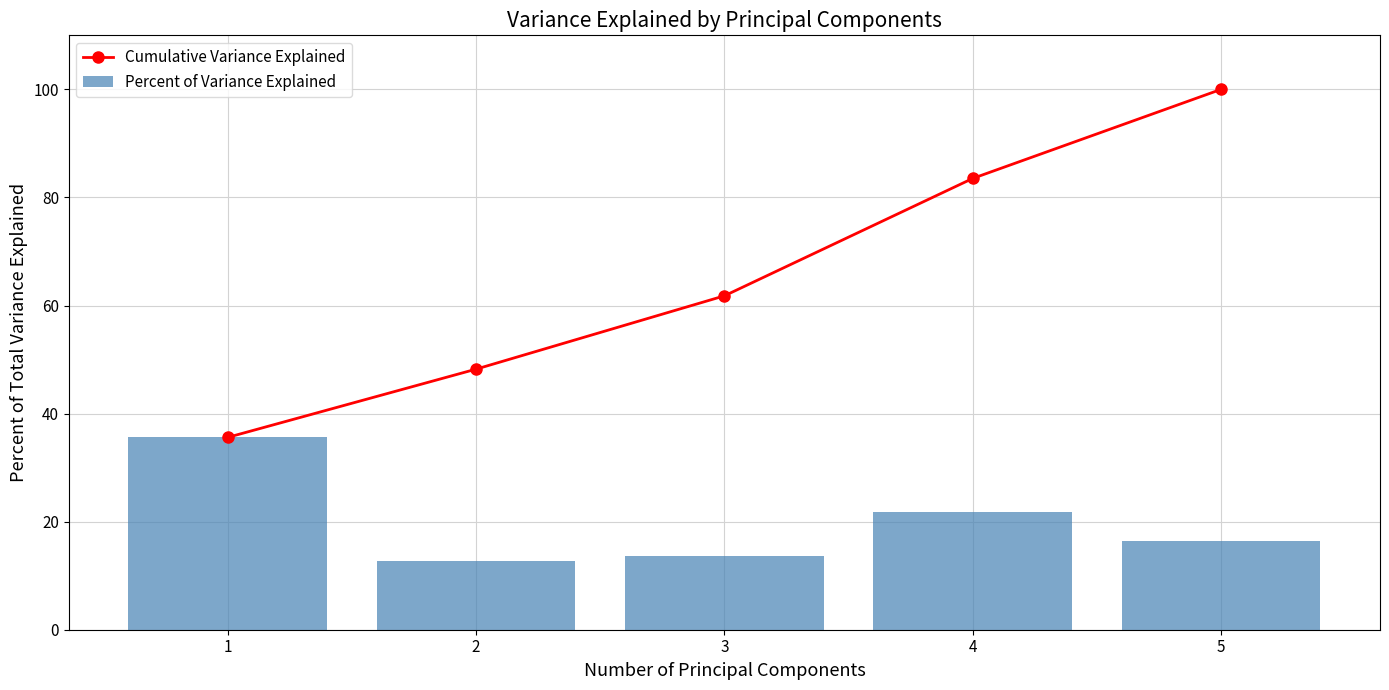

Is it true that Percent of Variance Explained equals 21.3 at 1?

False